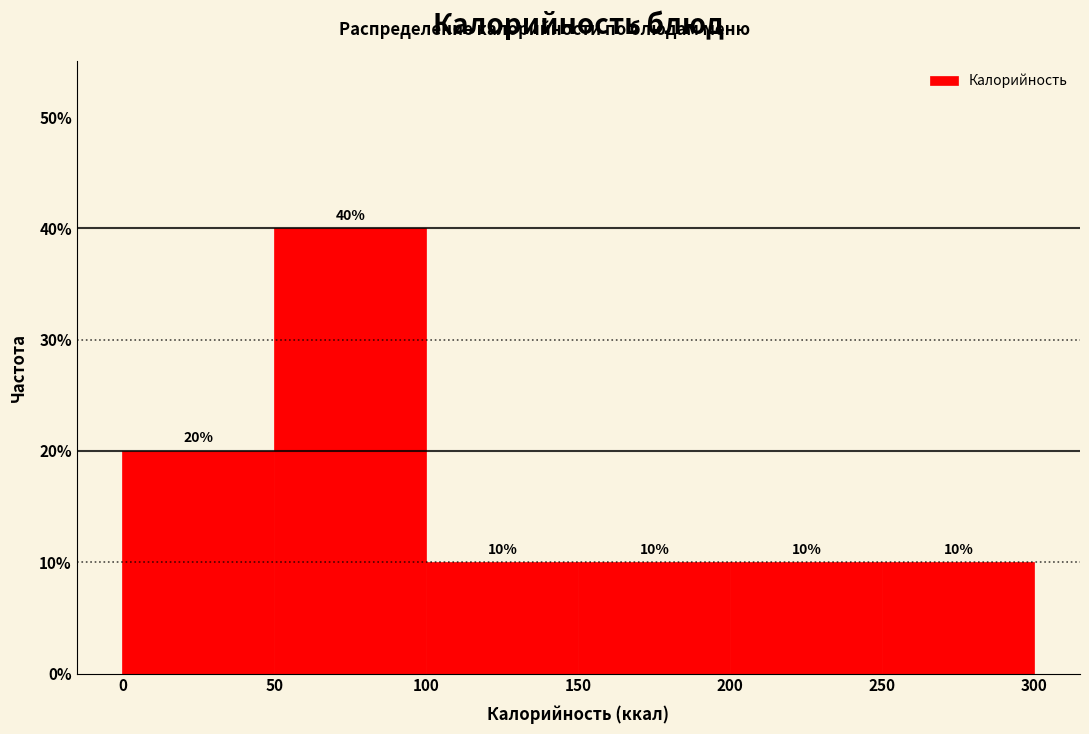

Reading left to right, list every bar in this chart as the range it spans on the x-axis followed by its height.

0 to 50: 20
50 to 100: 40
100 to 150: 10
150 to 200: 10
200 to 250: 10
250 to 300: 10